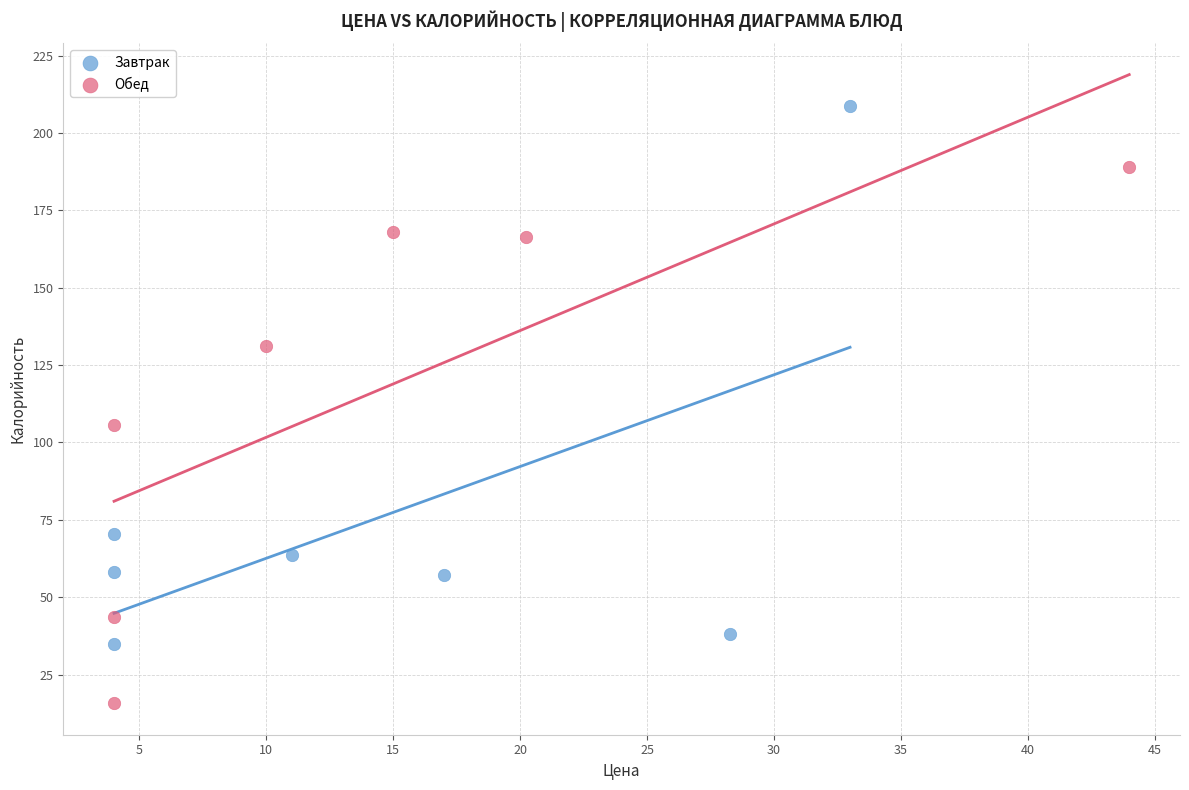

Which series reaches the maximum Y coordinate?

Завтрак